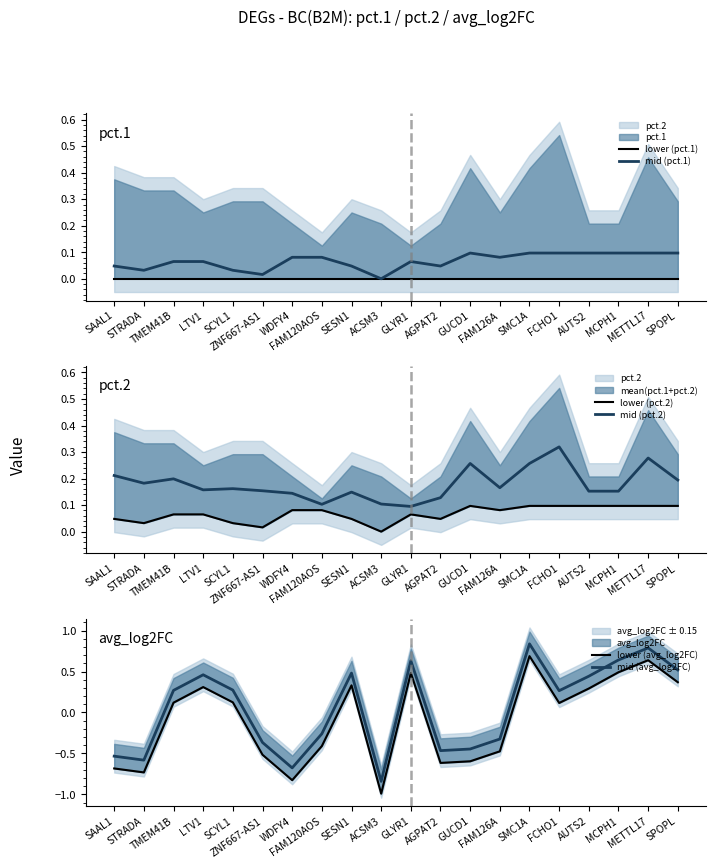

The value of lower (pct.2) at AGPAT2 is 0.0. True or false?

False